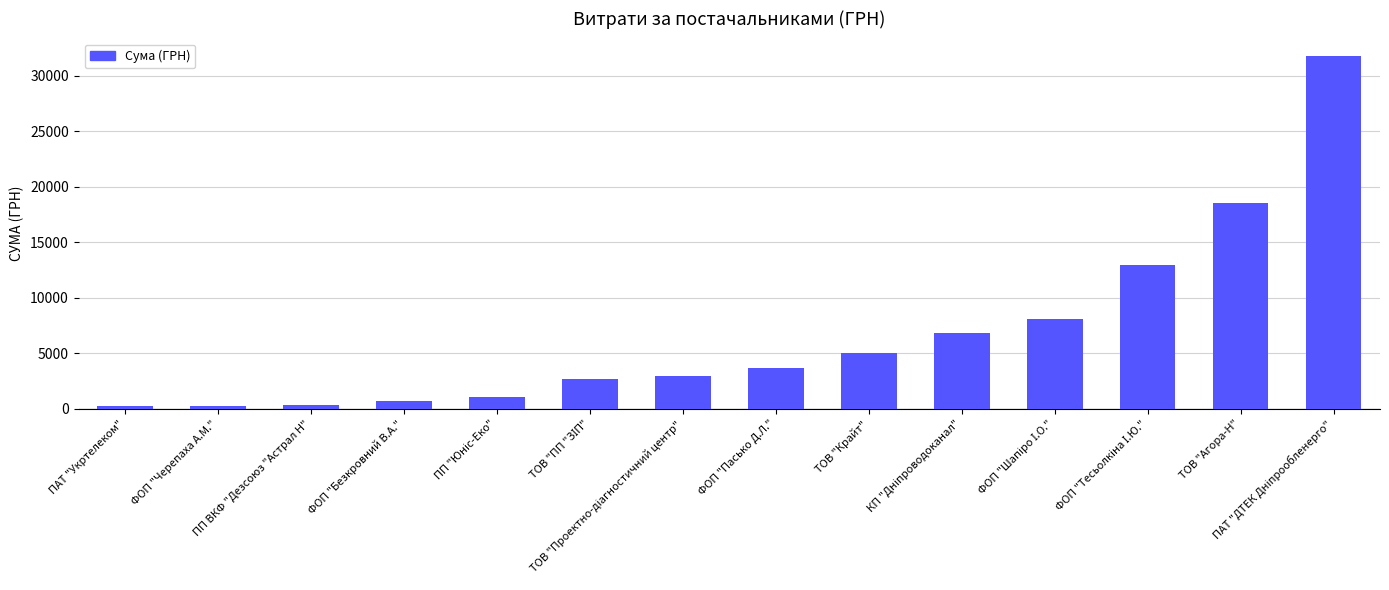

Does the chart contain any negative values?

No